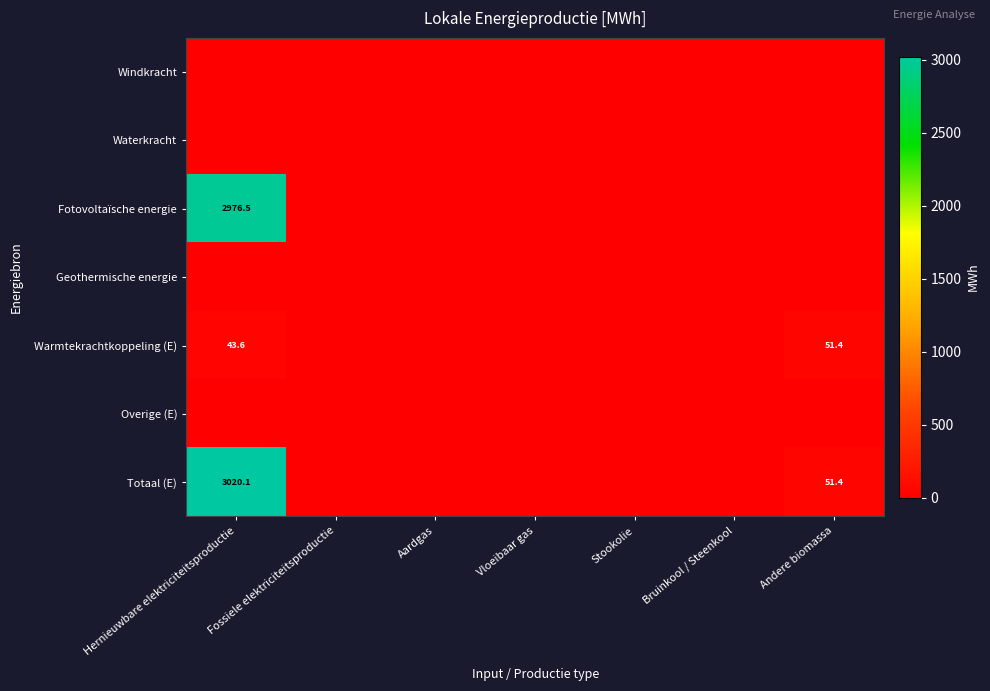

True or false: Totaal (E) has a value of 86.6 at Andere biomassa.

False